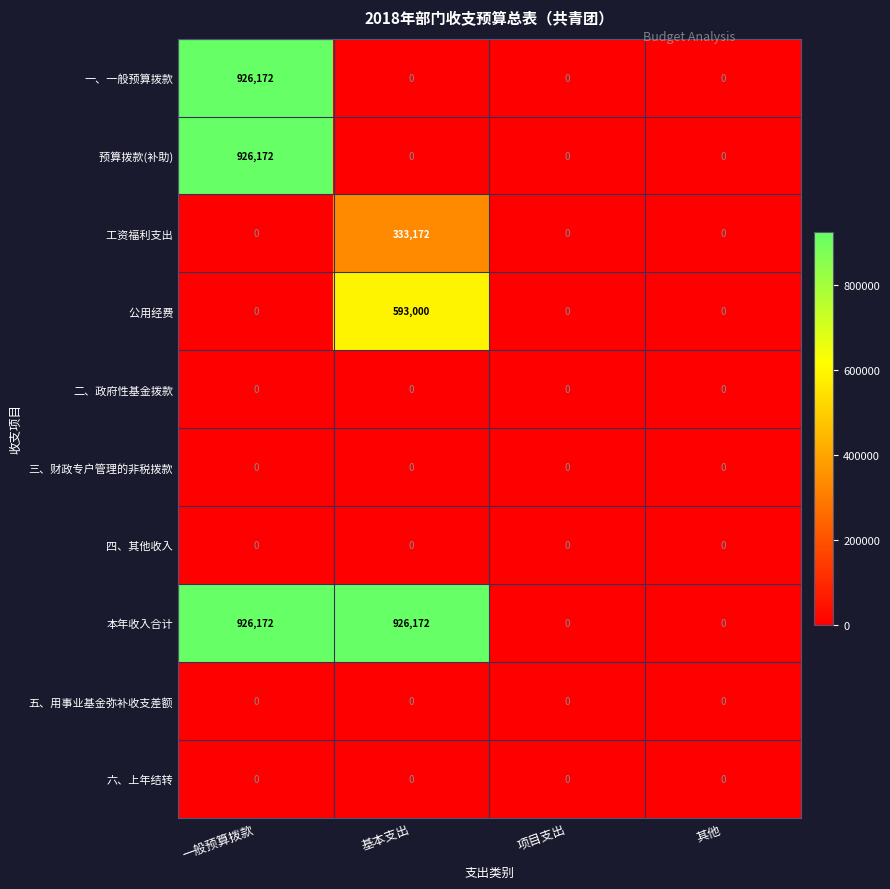

What is the highest value of the 一、一般预算拨款 series?

926172